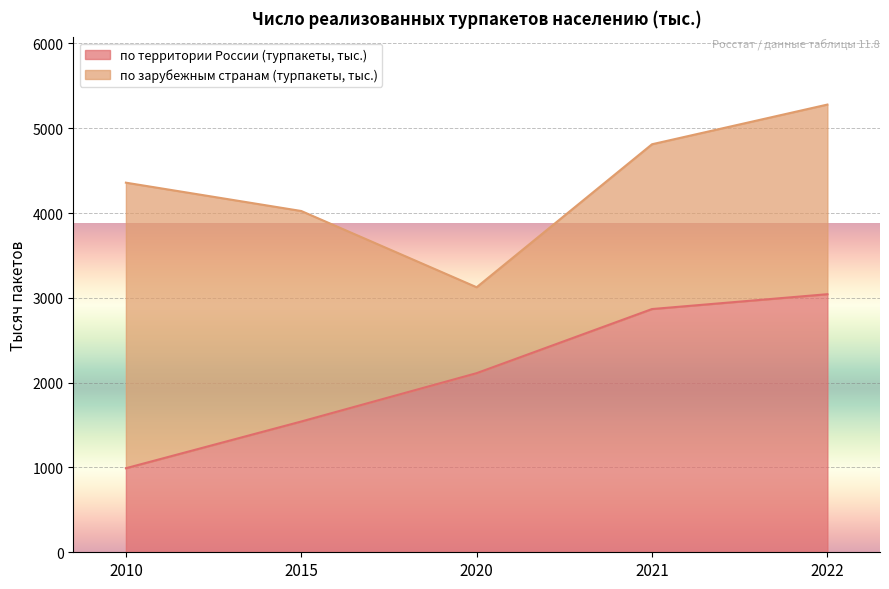

Is it true that the value at 2010 is 389?

False